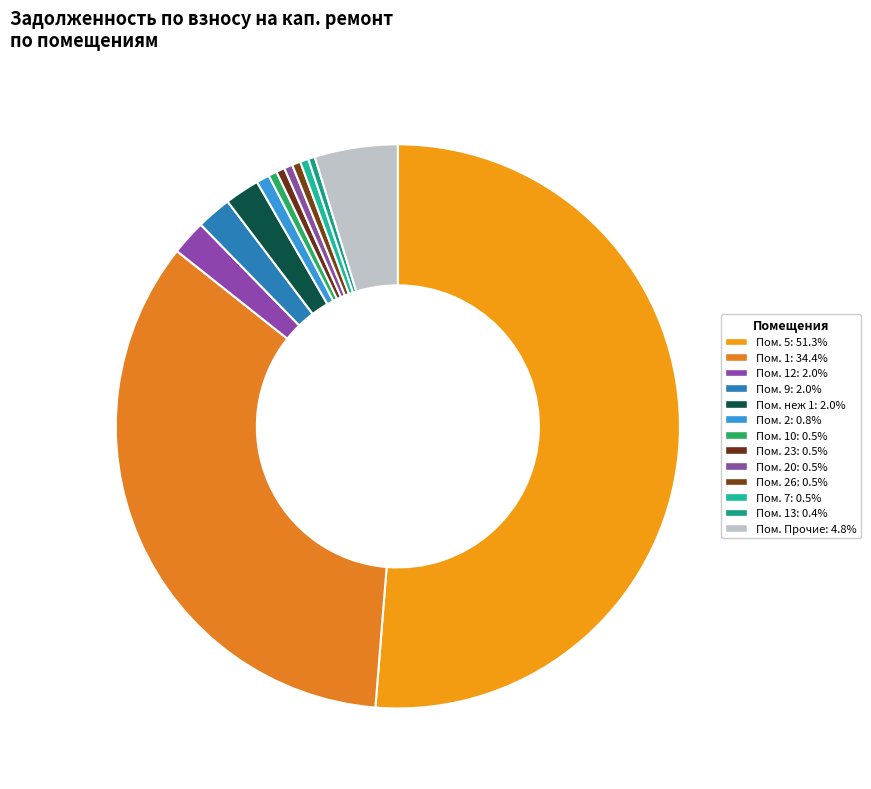

How many segments does this pie chart have?

13